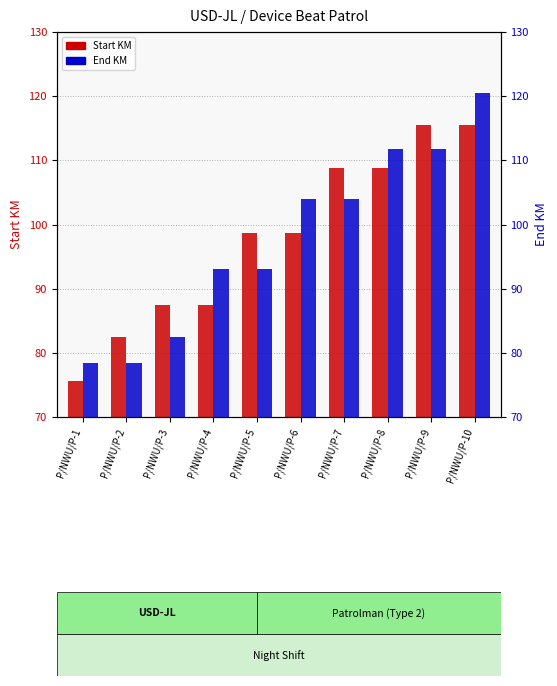

Reading left to right, what are all the values shown in this chart?

Start KM: P/NWU/P-1=75.6	P/NWU/P-2=82.5	P/NWU/P-3=87.4	P/NWU/P-4=87.4	P/NWU/P-5=98.7	P/NWU/P-6=98.7	P/NWU/P-7=108.8	P/NWU/P-8=108.8	P/NWU/P-9=115.5	P/NWU/P-10=115.5
End KM: P/NWU/P-1=78.4	P/NWU/P-2=78.4	P/NWU/P-3=82.5	P/NWU/P-4=93.0	P/NWU/P-5=93.0	P/NWU/P-6=104.0	P/NWU/P-7=104.0	P/NWU/P-8=111.8	P/NWU/P-9=111.8	P/NWU/P-10=120.5